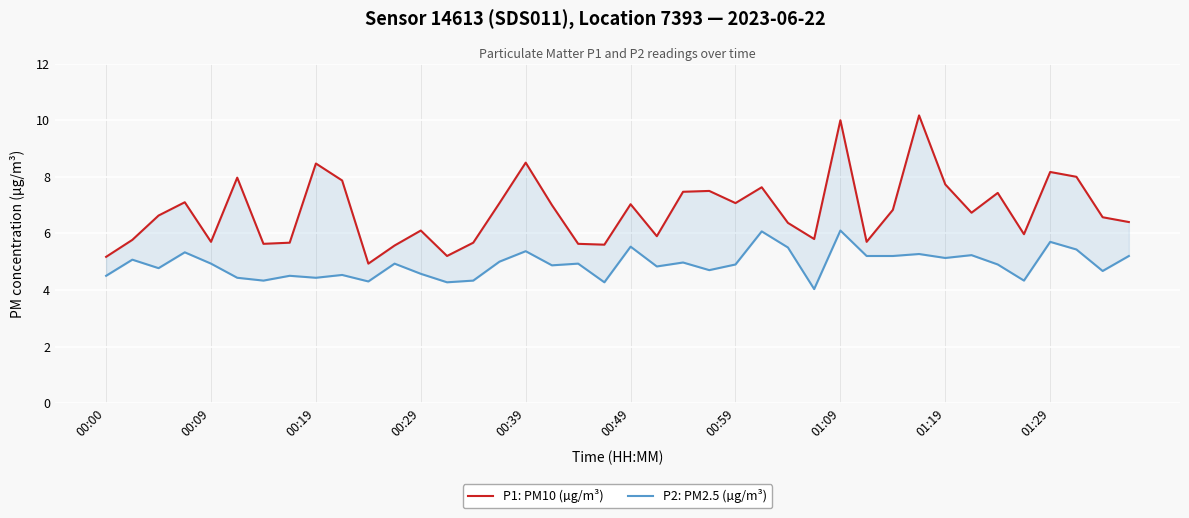

What is the difference between the P2: PM2.5 (µg/m³) values at 00:29 and 01:19?

0.6